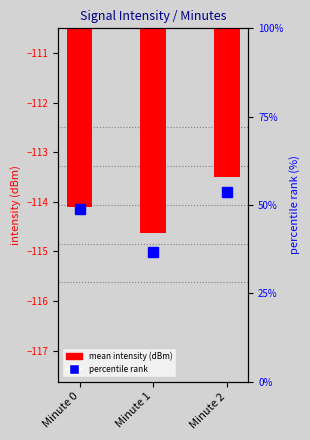

How many data points are less than -114?

2